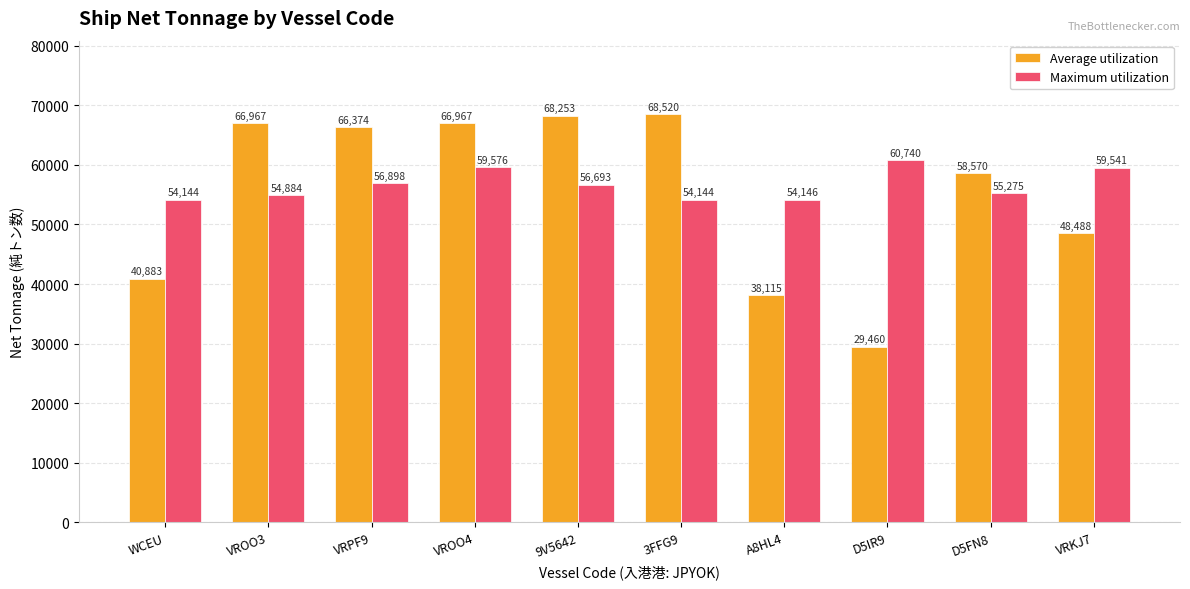

Reading right to left, transcribe all the data shown in this chart.

Average utilization: VRKJ7=48488	D5FN8=58570	D5IR9=29460	A8HL4=38115	3FFG9=68520	9V5642=68253	VROO4=66967	VRPF9=66374	VROO3=66967	WCEU=40883
Maximum utilization: VRKJ7=59541	D5FN8=55275	D5IR9=60740	A8HL4=54146	3FFG9=54144	9V5642=56693	VROO4=59576	VRPF9=56898	VROO3=54884	WCEU=54144